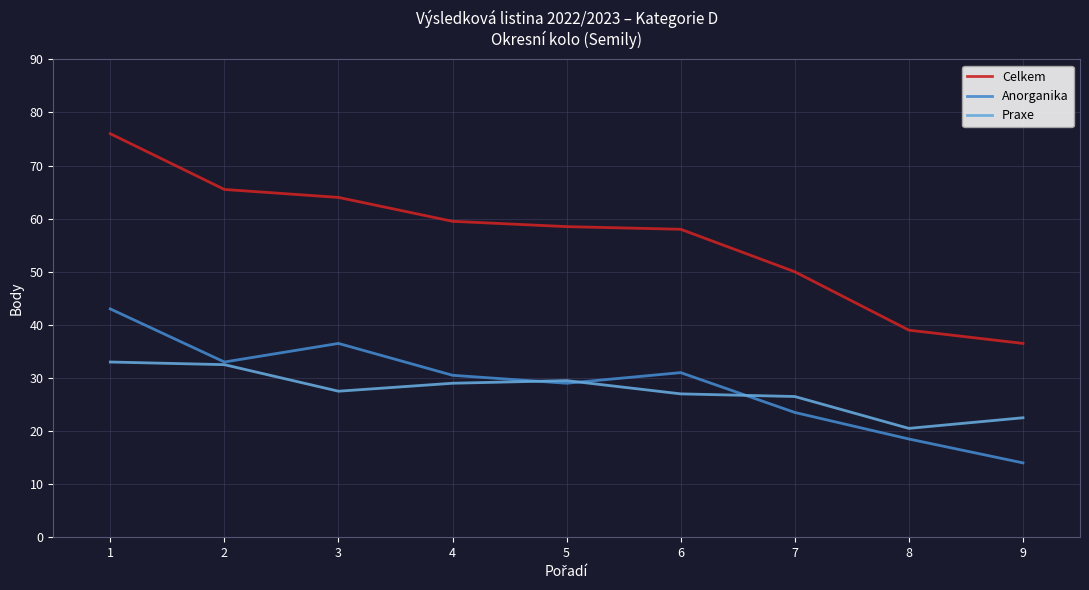

Reading left to right, transcribe all the data shown in this chart.

Celkem: 1=76.0	2=65.5	3=64.0	4=59.5	5=58.5	6=58.0	7=50.0	8=39.0	9=36.5
Anorganika: 1=43.0	2=33.0	3=36.5	4=30.5	5=29.0	6=31.0	7=23.5	8=18.5	9=14.0
Praxe: 1=33.0	2=32.5	3=27.5	4=29.0	5=29.5	6=27.0	7=26.5	8=20.5	9=22.5